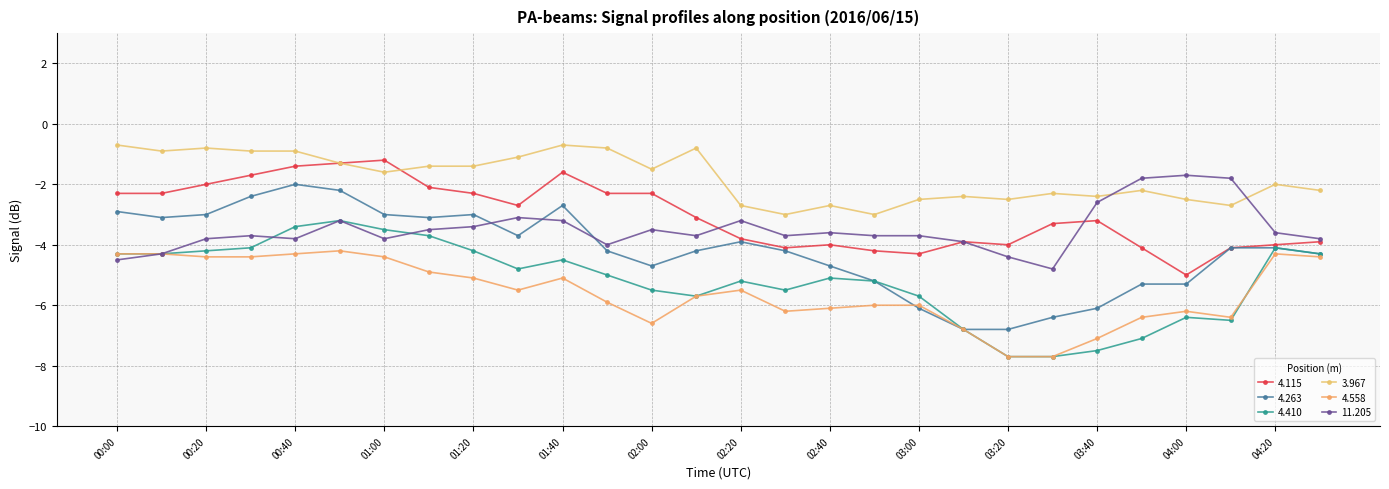

Which category has the highest value across all series?

00:00